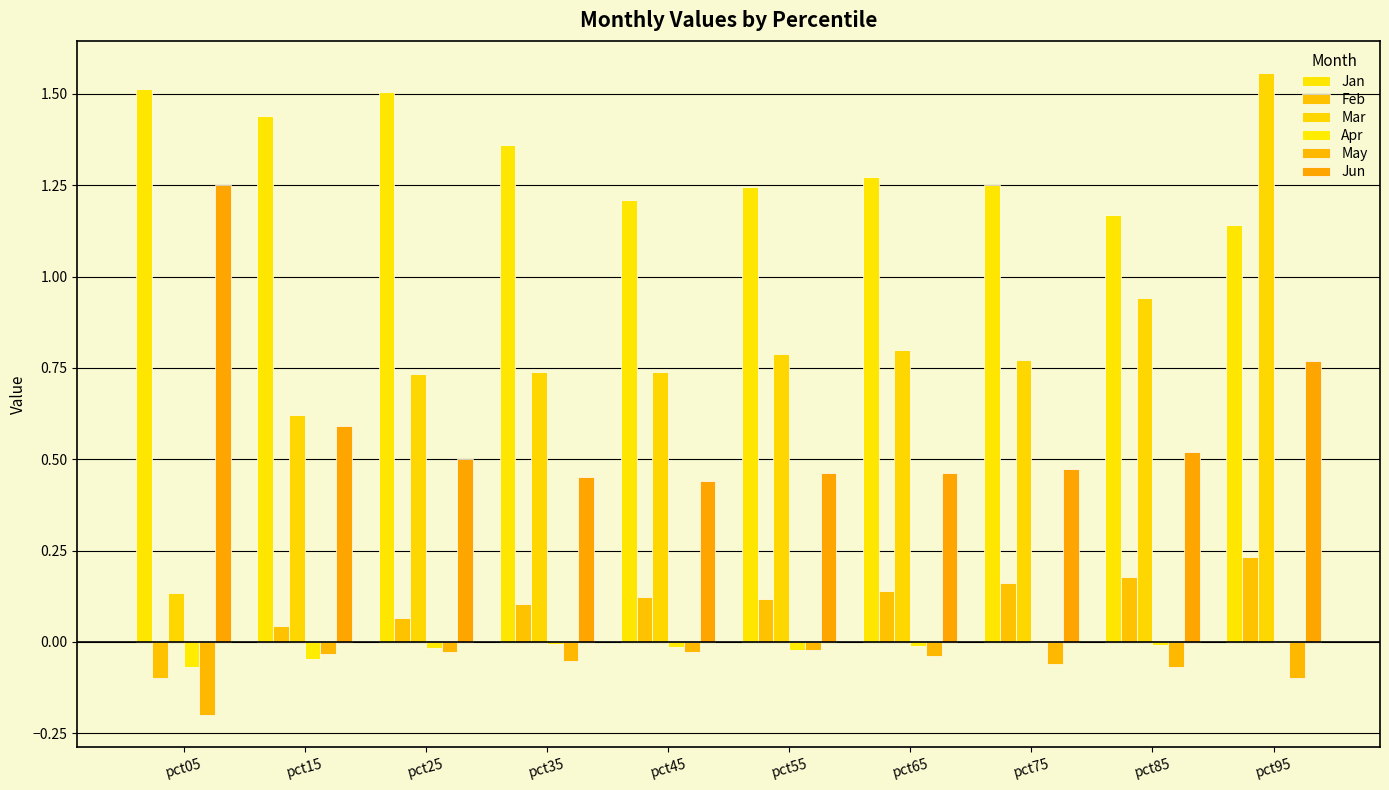

Which category has the highest value in the Jan series?

pct05